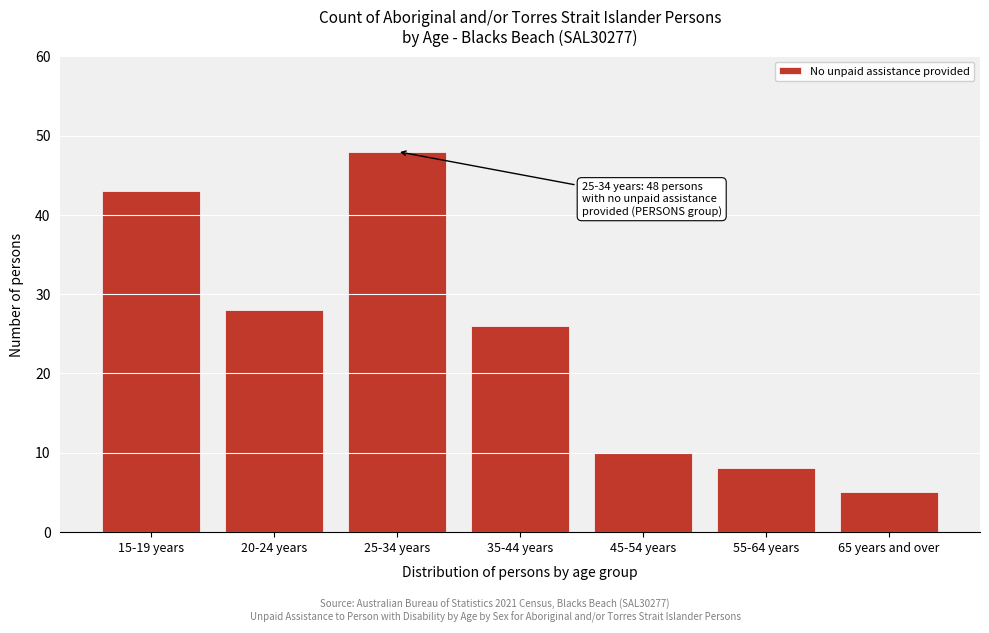

Reading left to right, transcribe all the data shown in this chart.

15-19 years=43	20-24 years=28	25-34 years=48	35-44 years=26	45-54 years=10	55-64 years=8	65 years and over=5